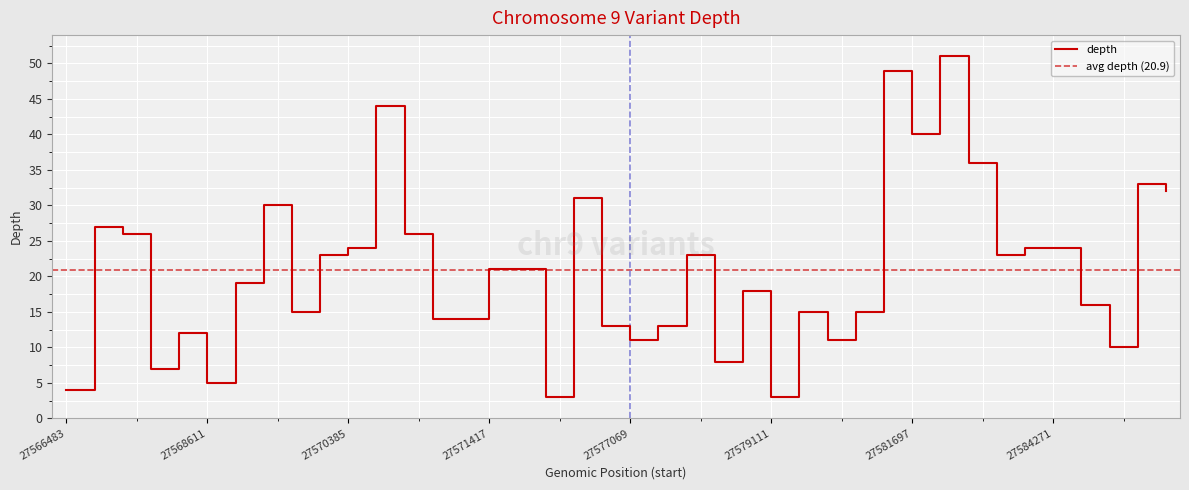

How many interior local valleys (lower than both neighbors) does the data have?

11